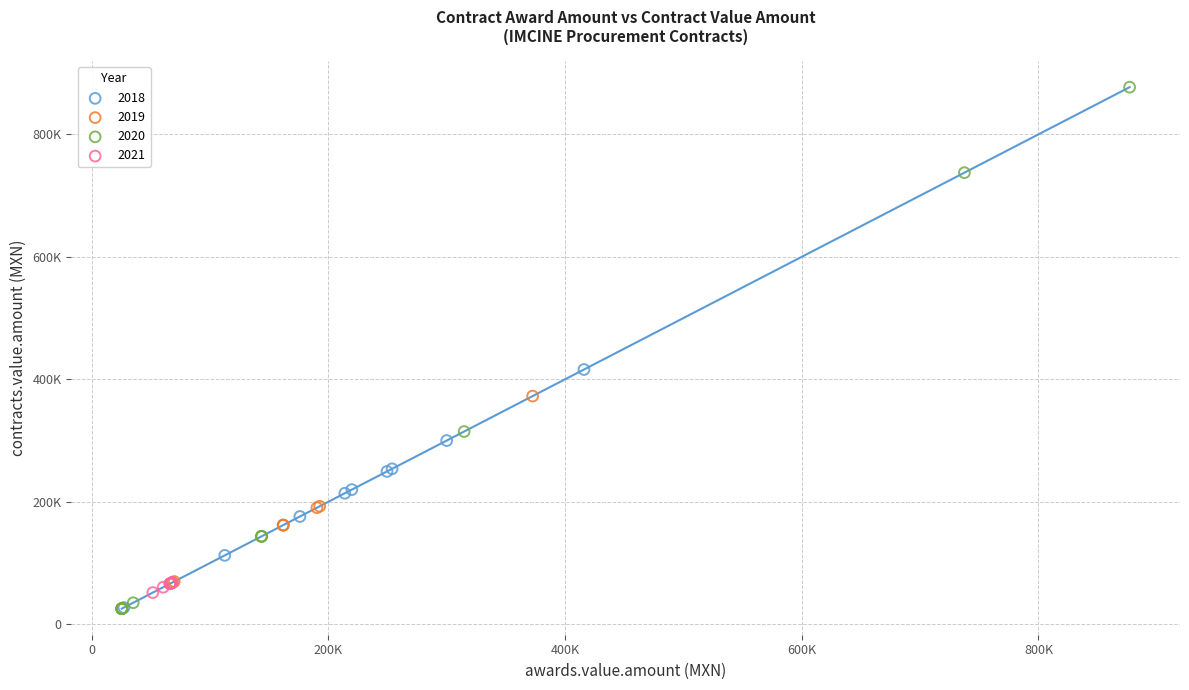

What are all the series names shown in the legend?

2018, 2019, 2020, 2021